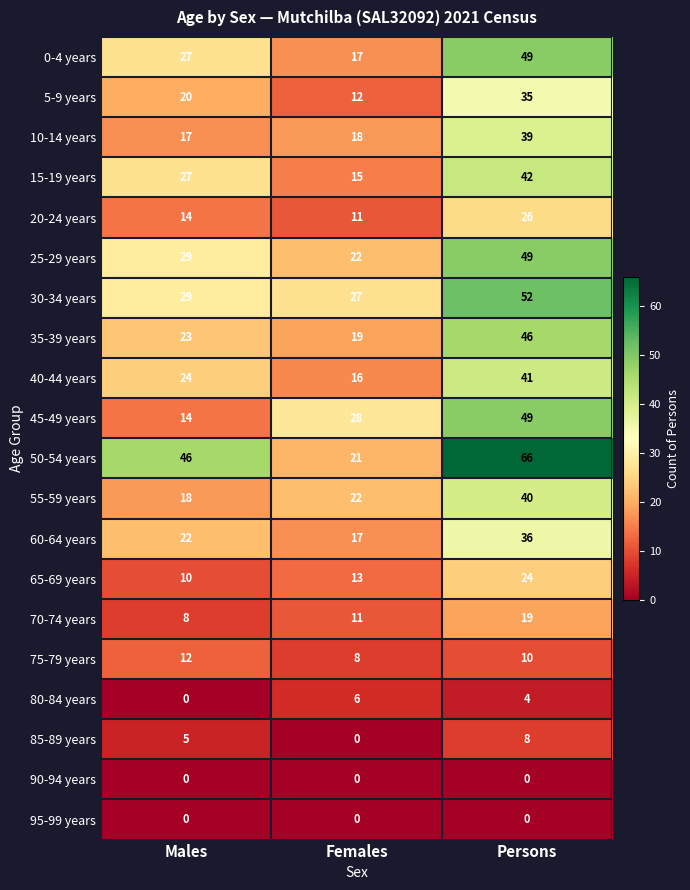

The value of 75-79 years at Males is 12. True or false?

True